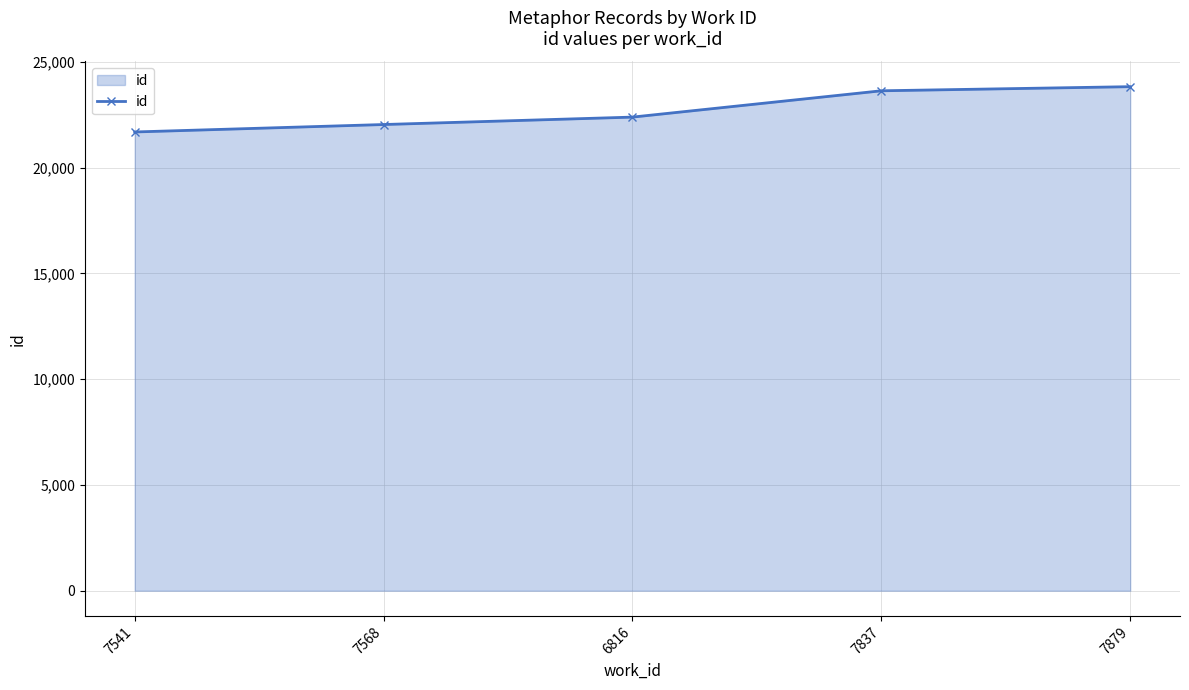

What is the difference between the maximum and minimum values?

2142